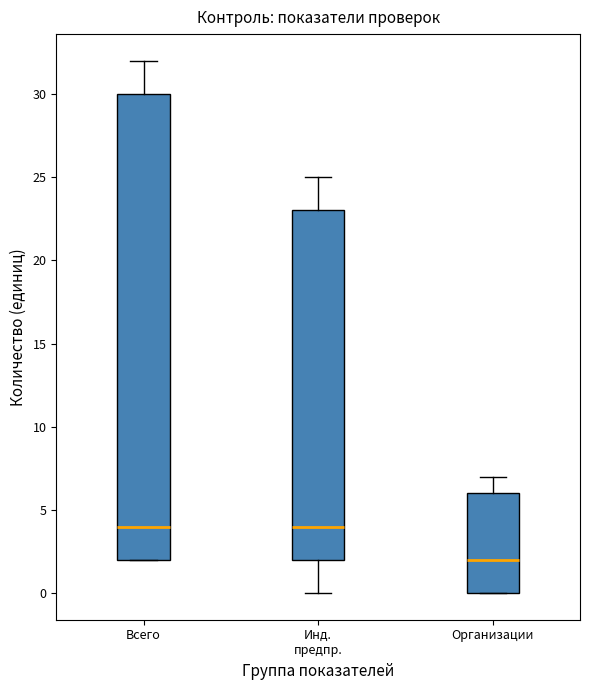

Reading left to right, read every box against the y-axis: the position of its median line, the range the box covers, and the ends of its whiskers. The values are not printed on the chart, so give them approximately, as read against the axis.

Всего: median 4, box 2 to 30, whiskers 2 to 32
Инд. предпр.: median 4, box 2 to 23, whiskers 0 to 25
Организации: median 2, box 0 to 6, whiskers 0 to 7